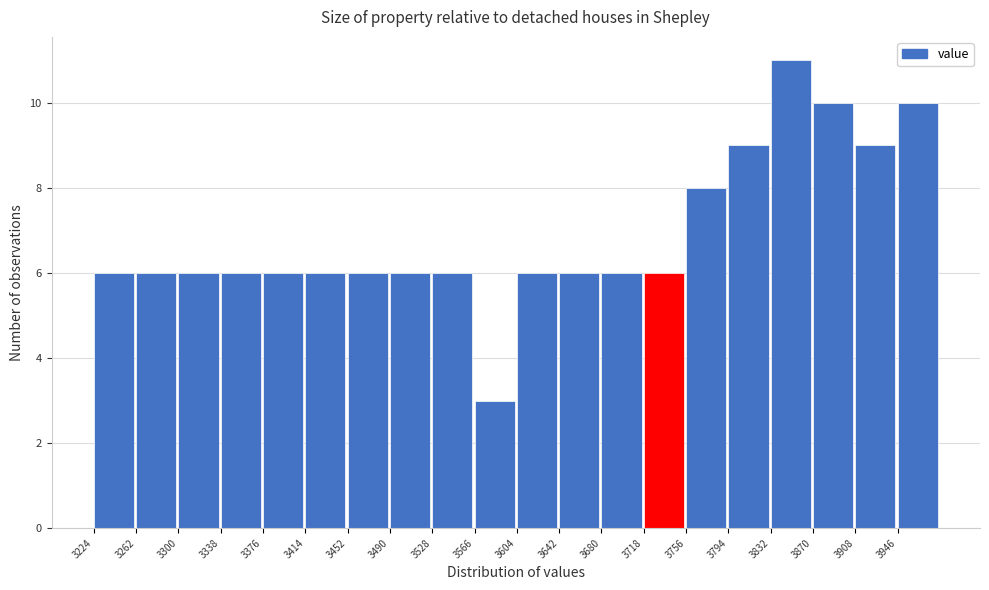

Which range on the x-axis has the tallest bar?

3832 to 3870